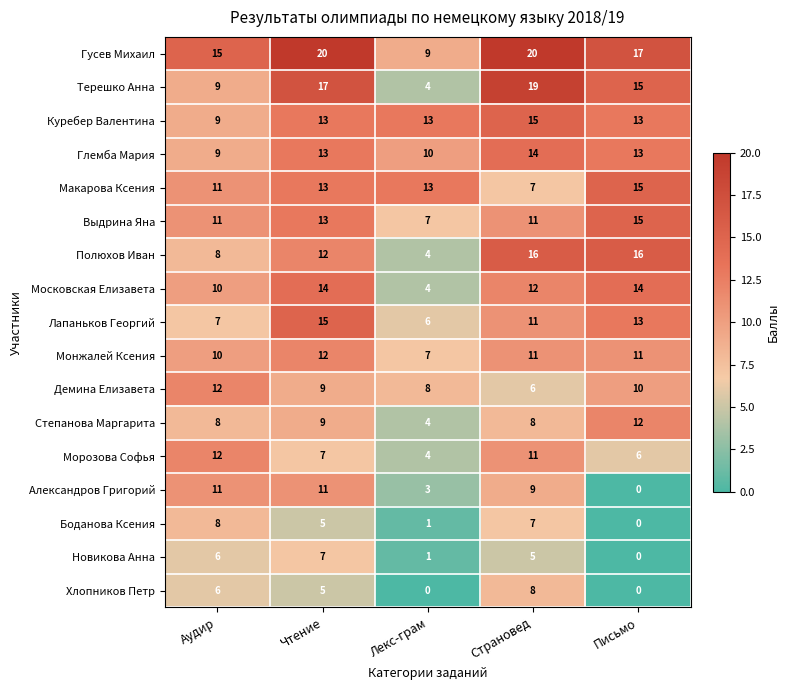

At which category is the sum across all series the highest?

Чтение